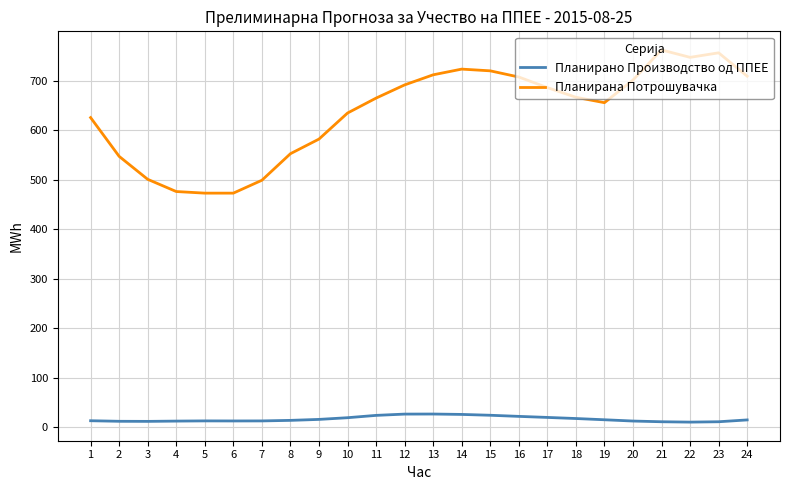

Does the chart display data point markers on the line(s)?

No